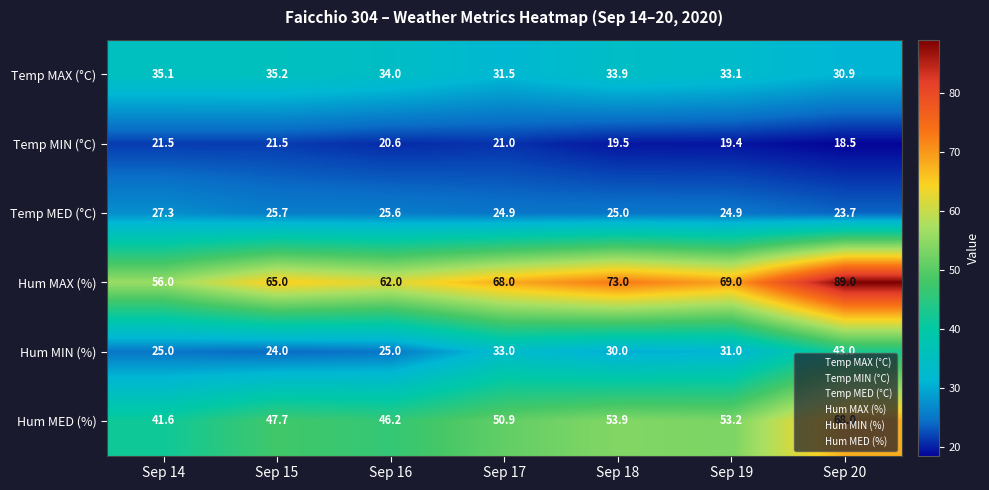

At how many categories does at least one series exceed 33?

7